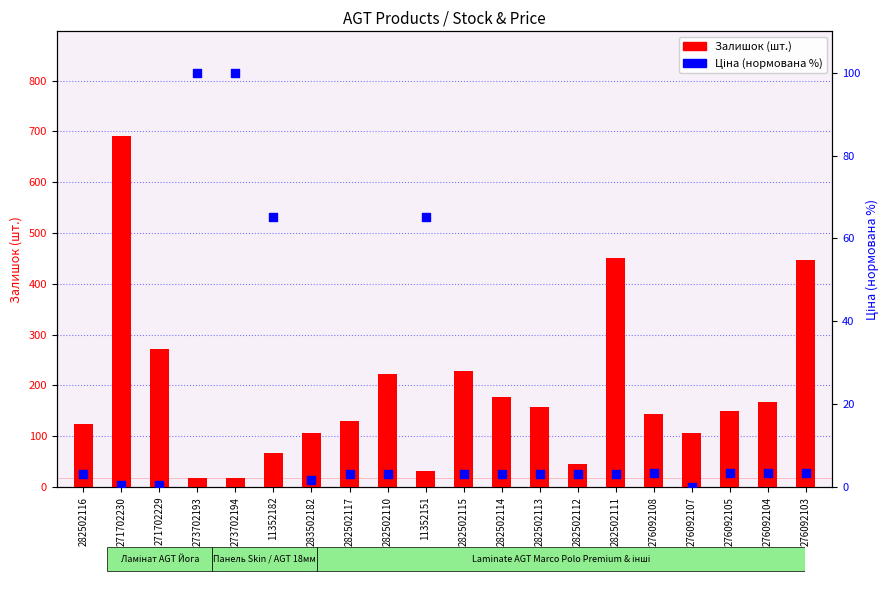

Which series reaches the maximum Y coordinate?

Залишок (шт.)